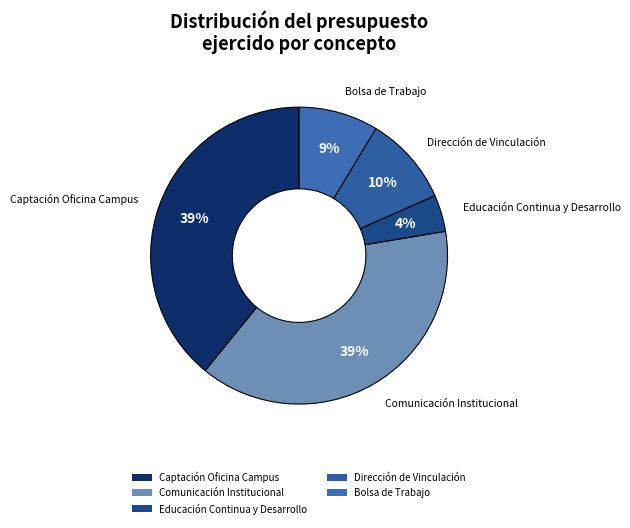

What is the smallest slice in the pie chart?

Educación Continua y Desarrollo